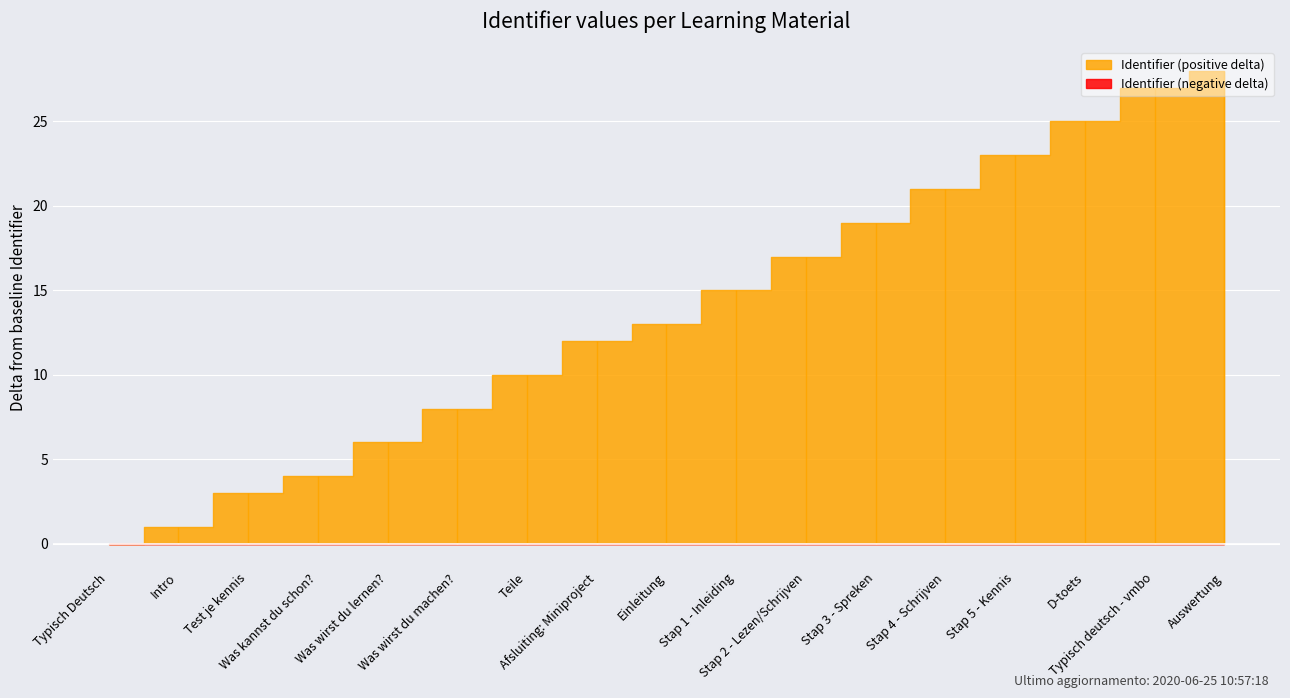

True or false: there are more than 1 points higher than both neighbors.

False